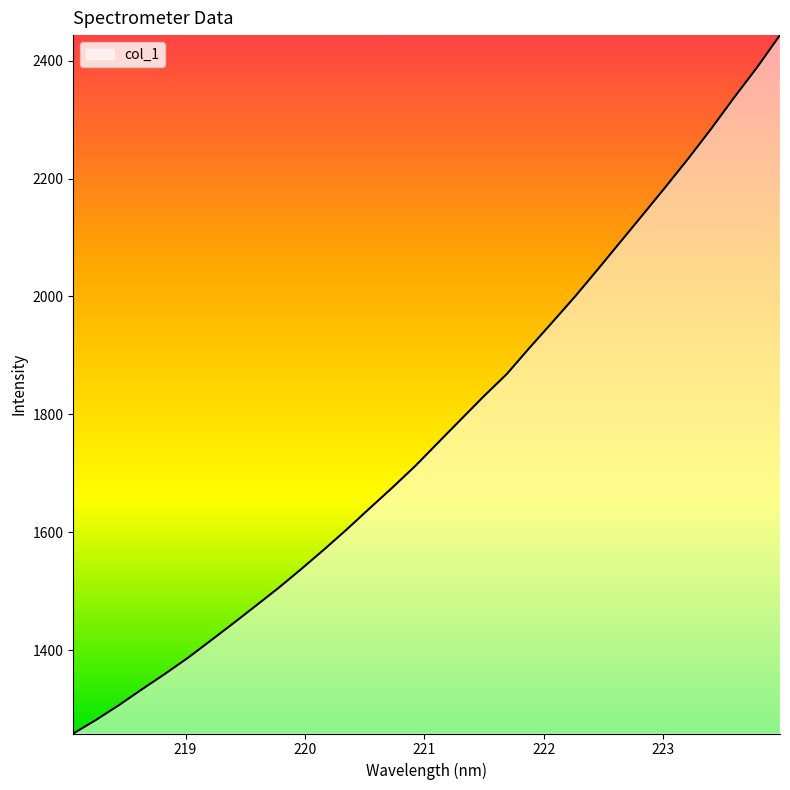

What is the average value?

1774.5